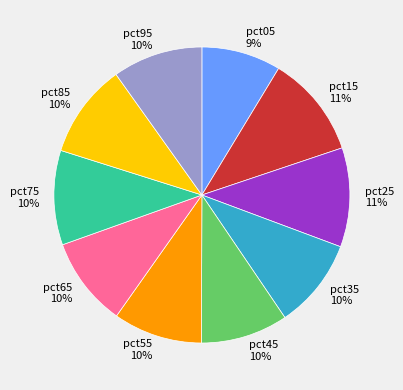

True or false: pct65 accounts for 10% of the total.

True